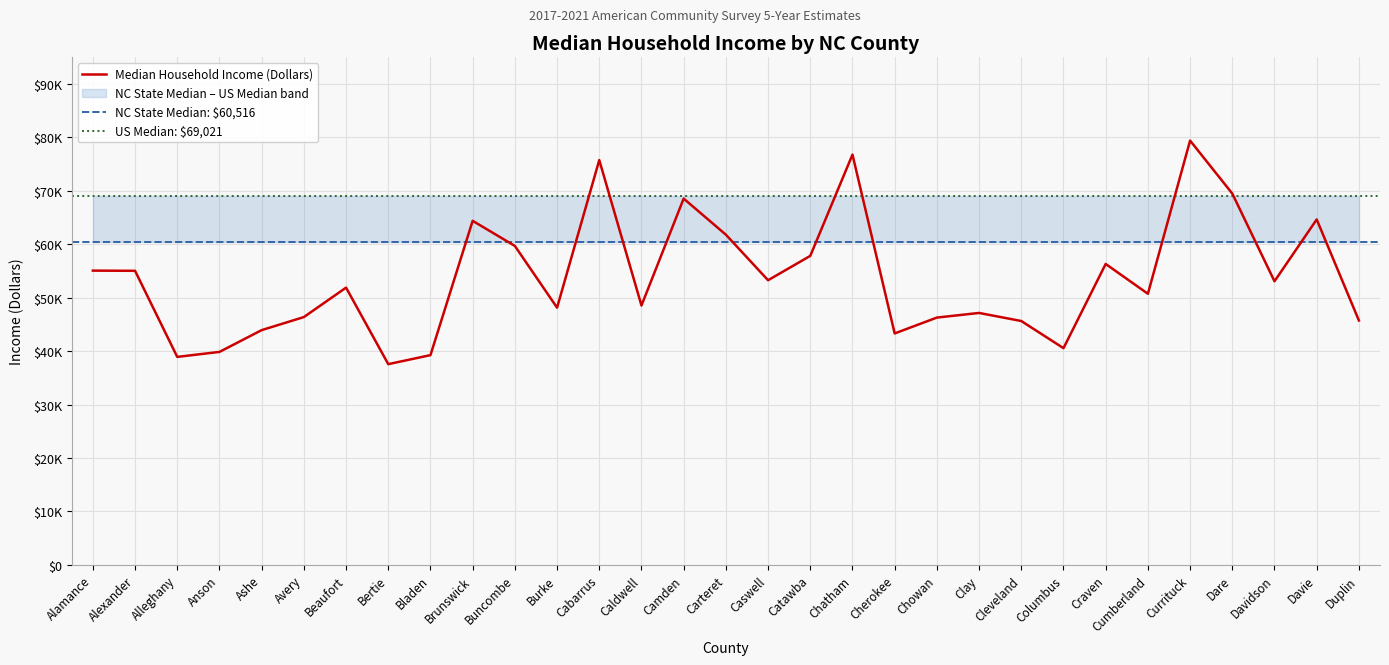

What is the maximum value shown in the chart?

79416